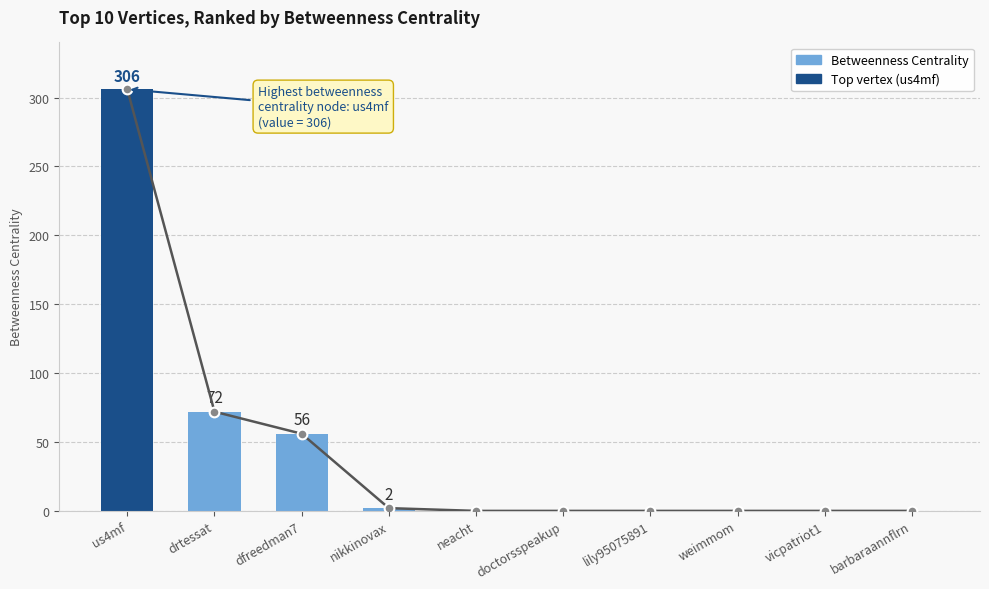

How many bars are there in total?

10